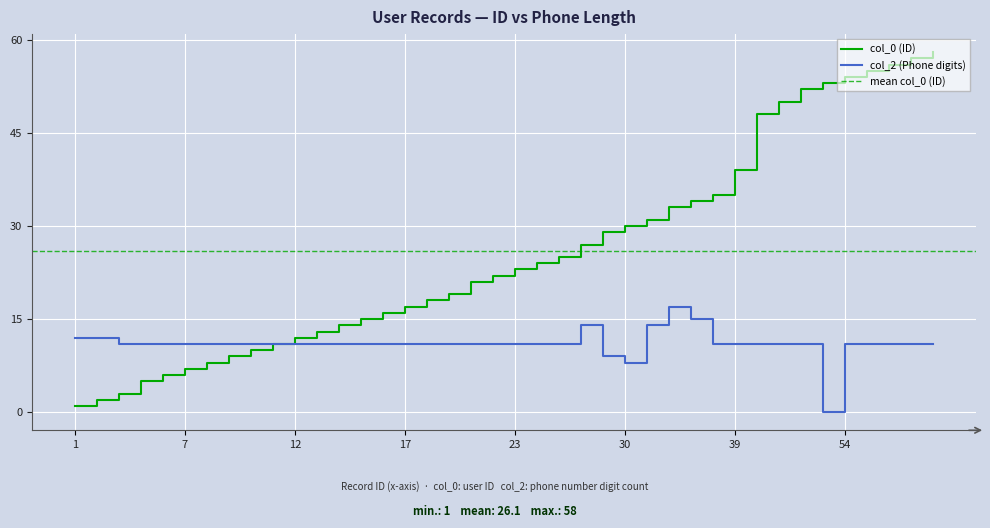

Does the chart display data point markers on the line(s)?

No